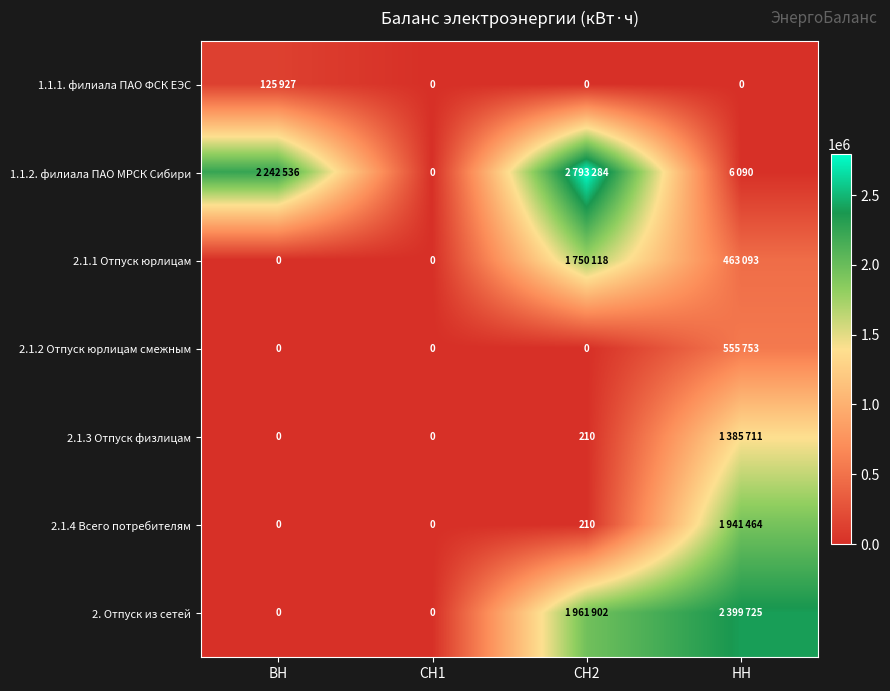

How many distinct data groups are displayed?

7